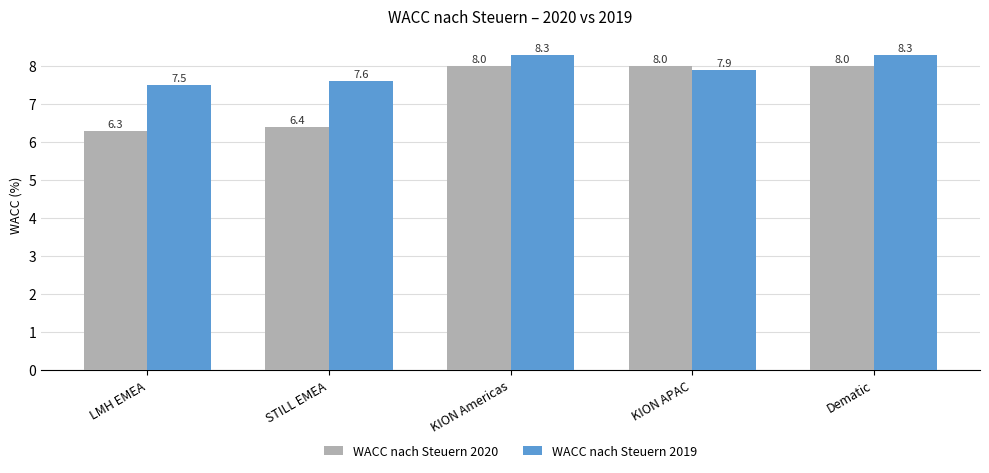

What is the difference between the second highest and minimum values in the WACC nach Steuern 2020 series?

1.7